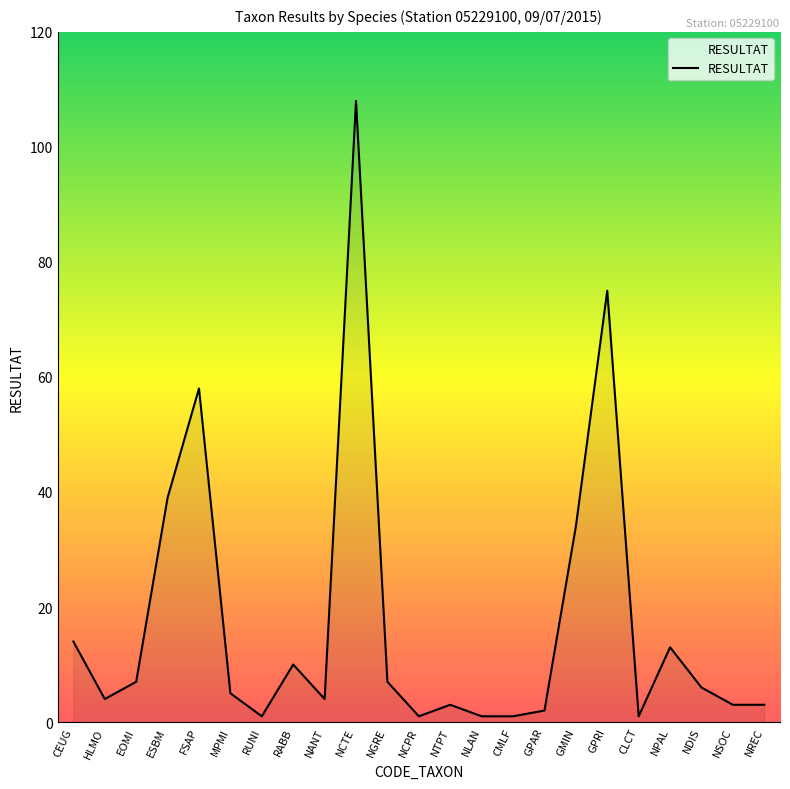

What position from the left is NTPT?

13